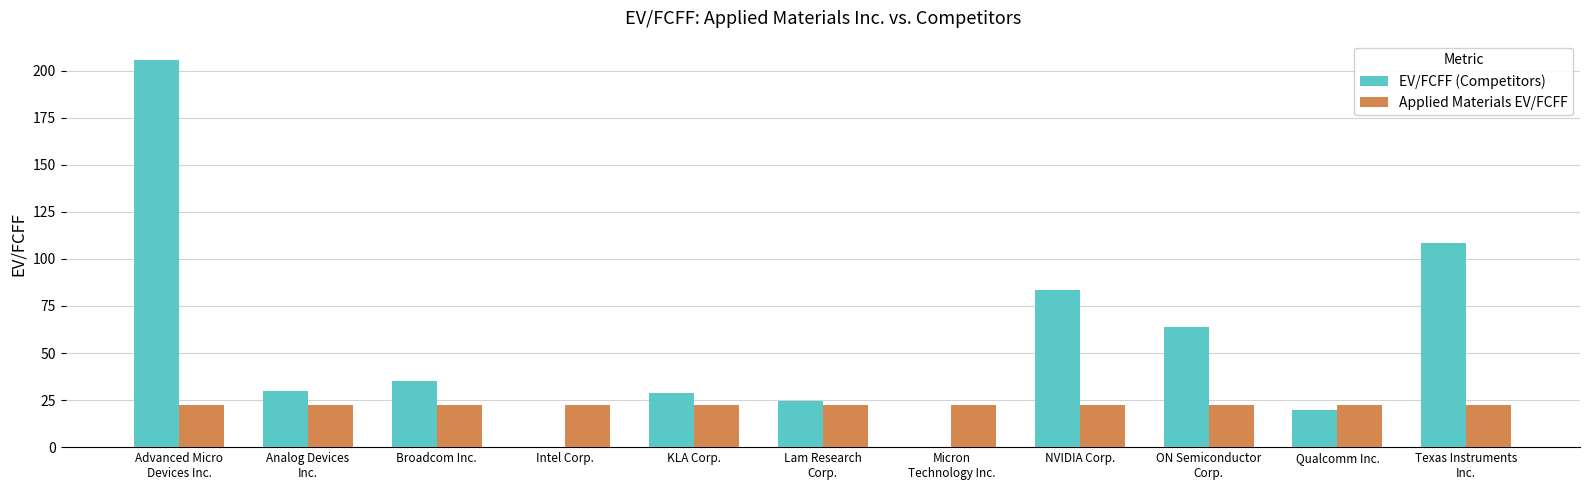

The EV/FCFF (Competitors) series shows 50.2 at KLA Corp.. True or false?

False